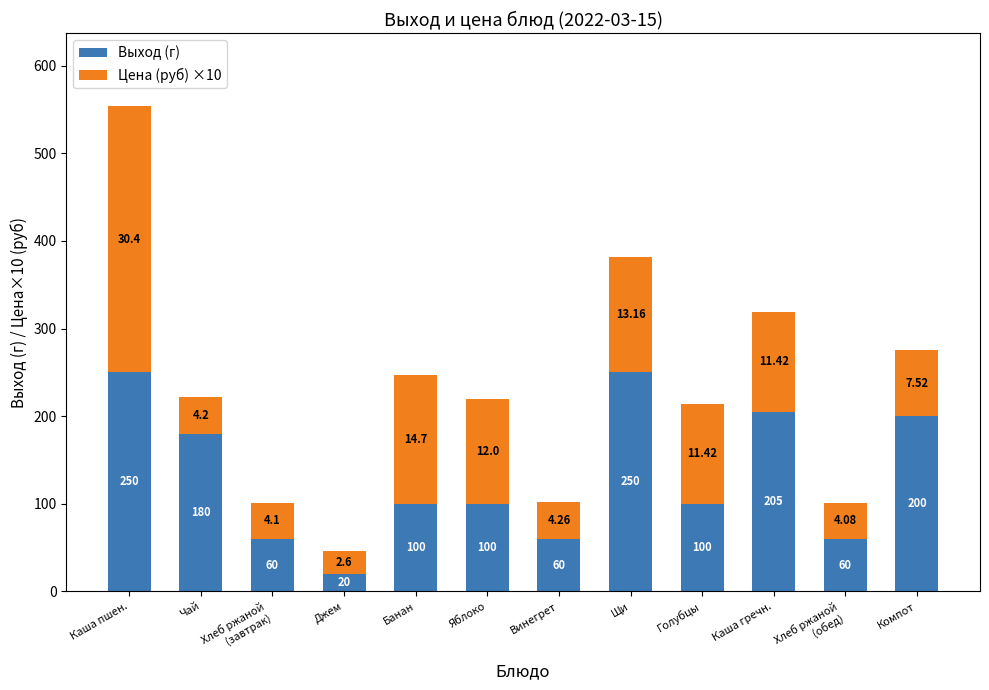

How many data points does each series have?

12